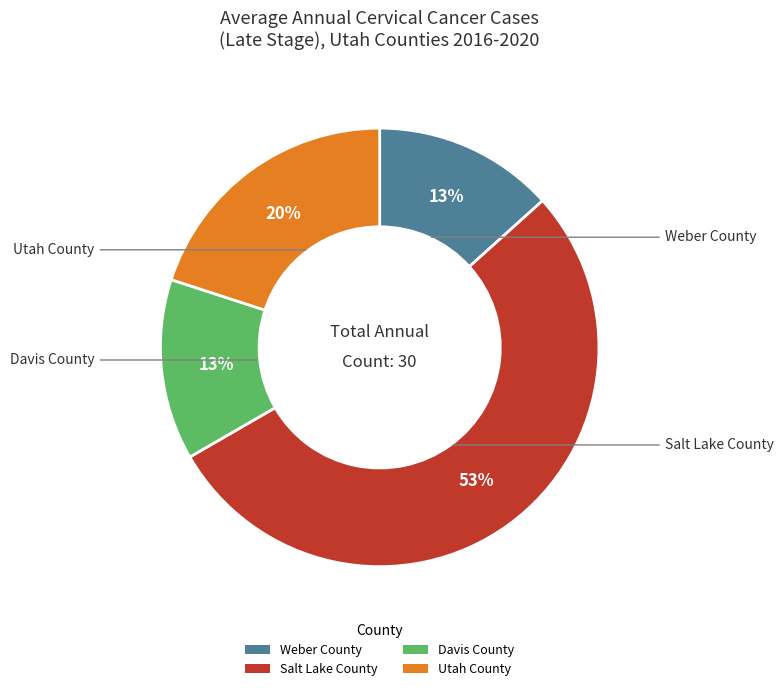

Which slice is the largest?

Salt Lake County